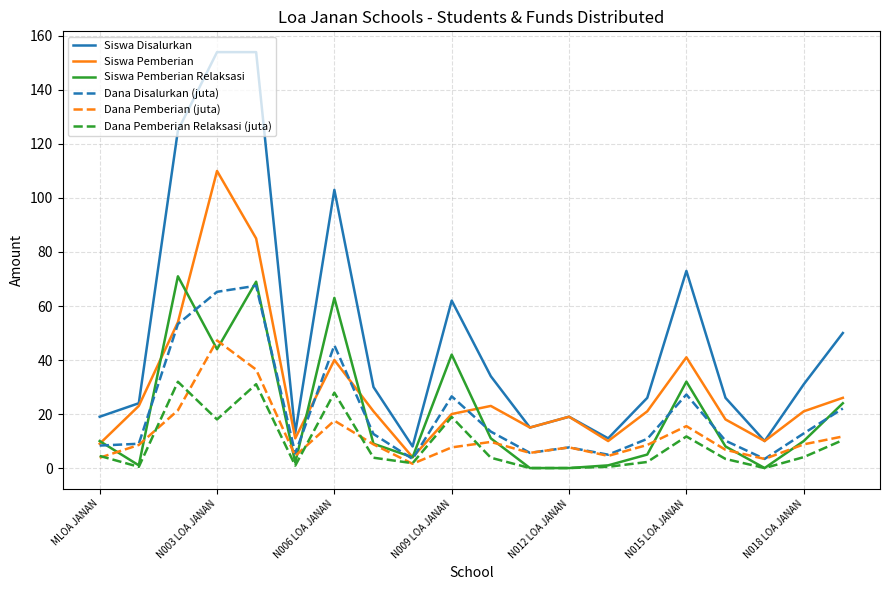

What is the greatest value displayed?

154.0